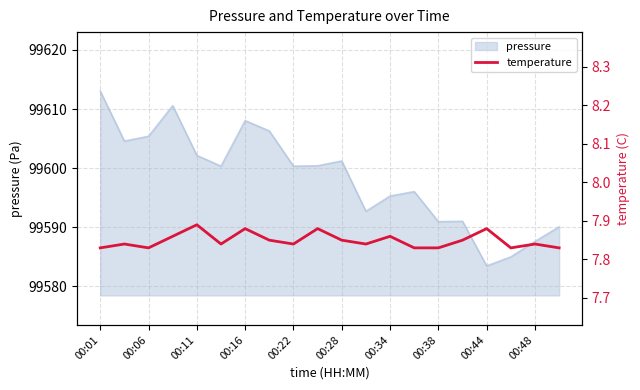

Is it true that pressure equals 99587.6 at 00:48?

True